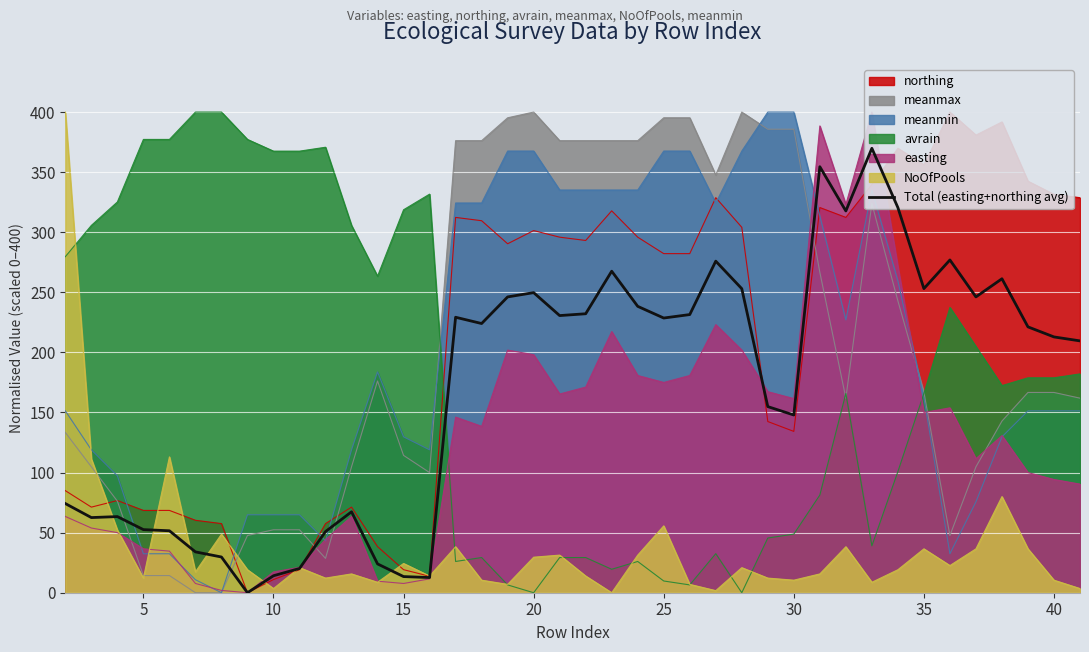

What is the maximum value for NoOfPools?

400.0